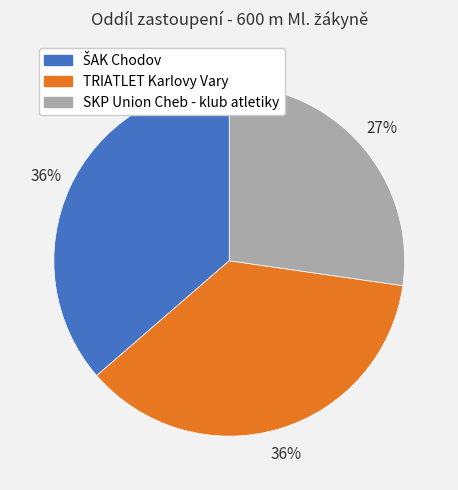

The SKP Union Cheb - klub atletiky slice represents 39% of the pie. True or false?

False